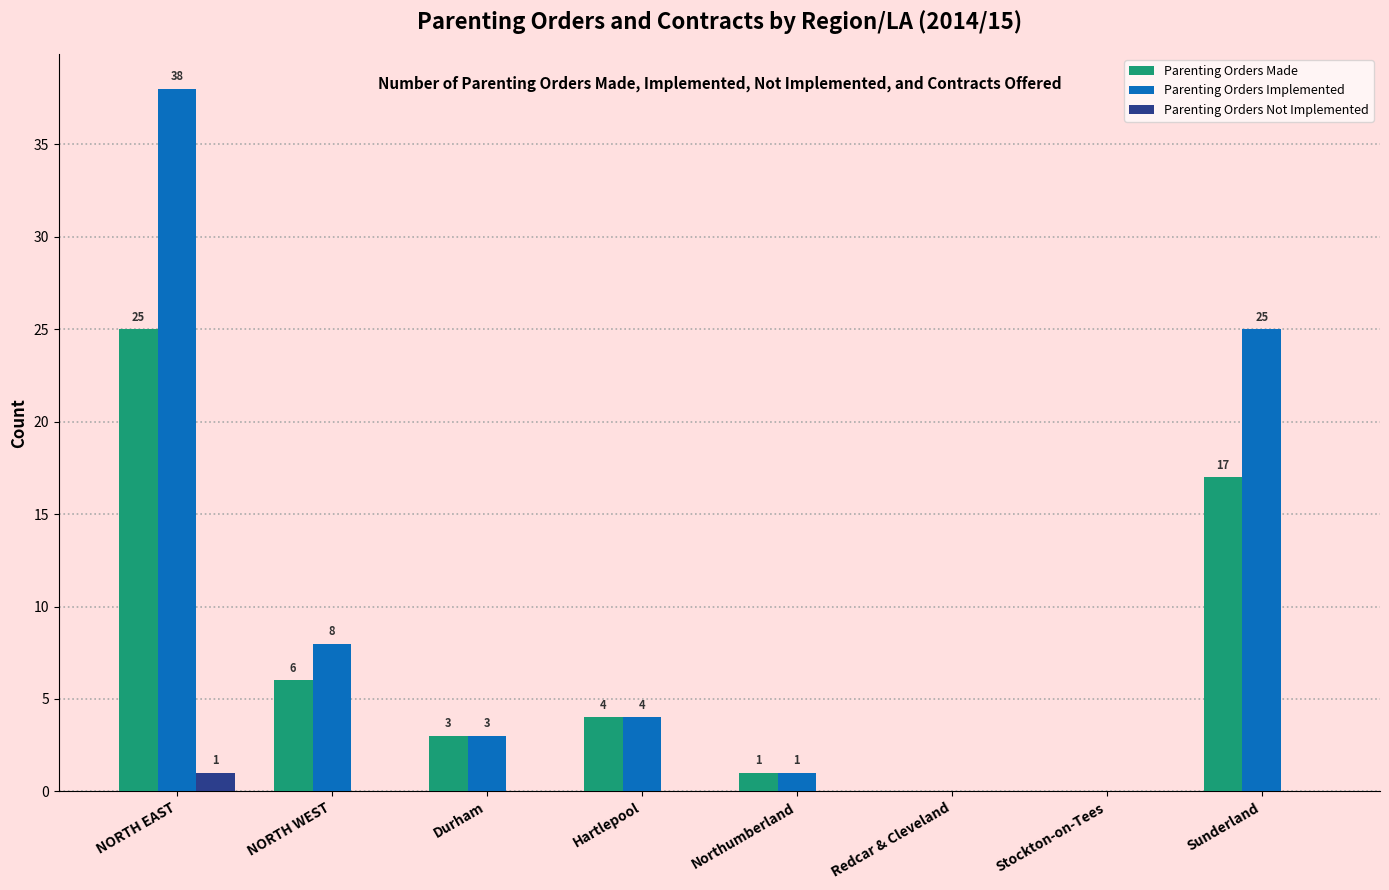

Which series has the largest total across all categories?

Parenting Orders Implemented